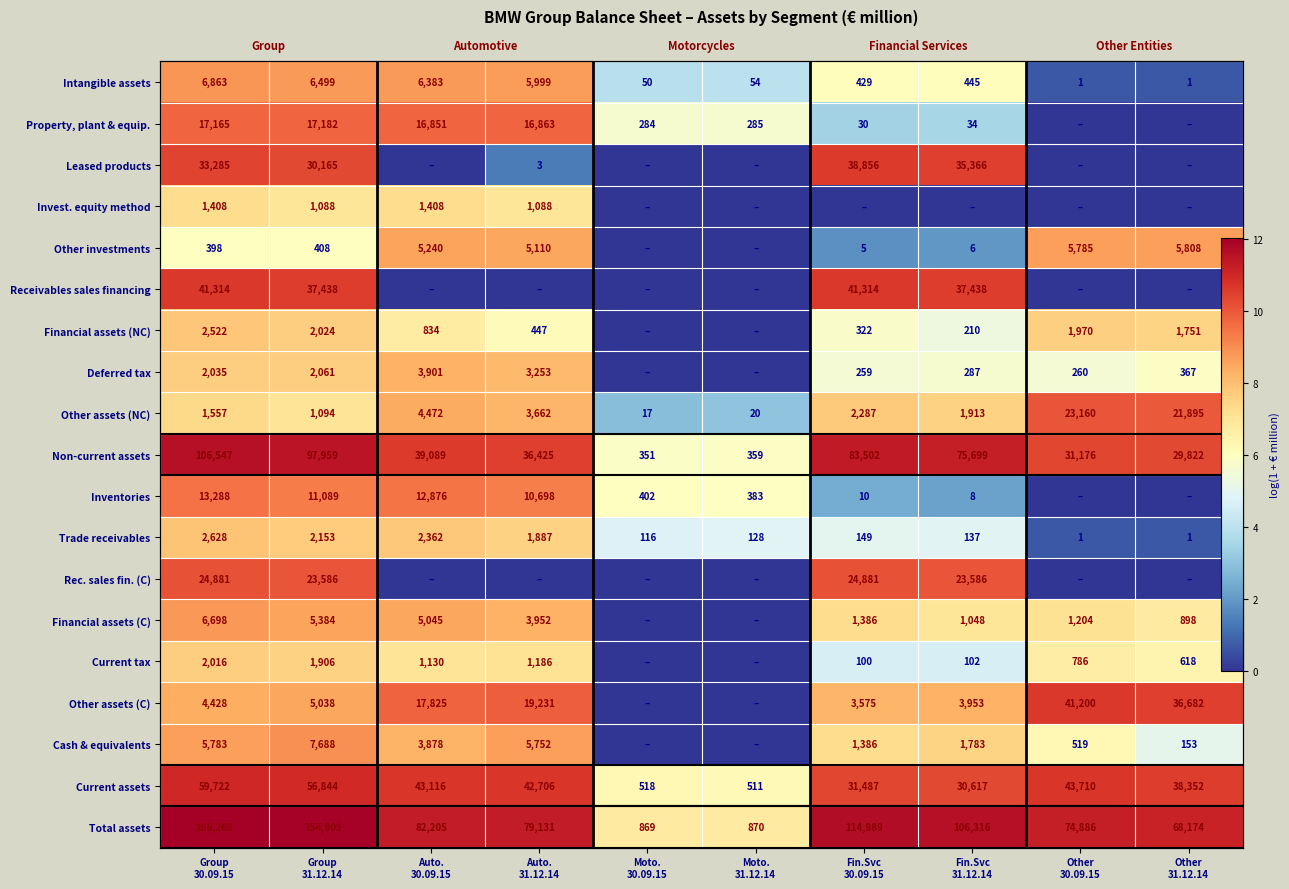

Between Group
31.12.14 and Auto.
31.12.14, which is larger?

Group
31.12.14